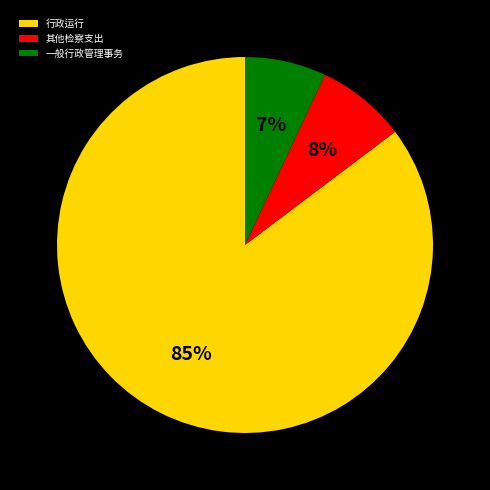

What percentage is the 行政运行 slice, to the nearest percent?

85%